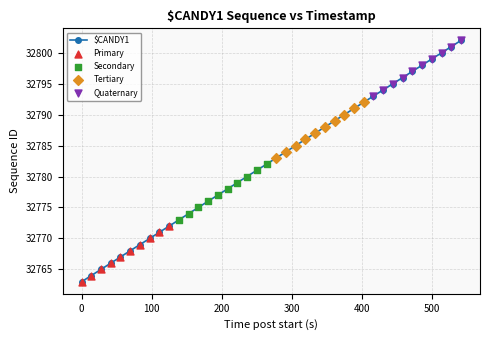

True or false: the data has more than 2 interior local peaks.

False